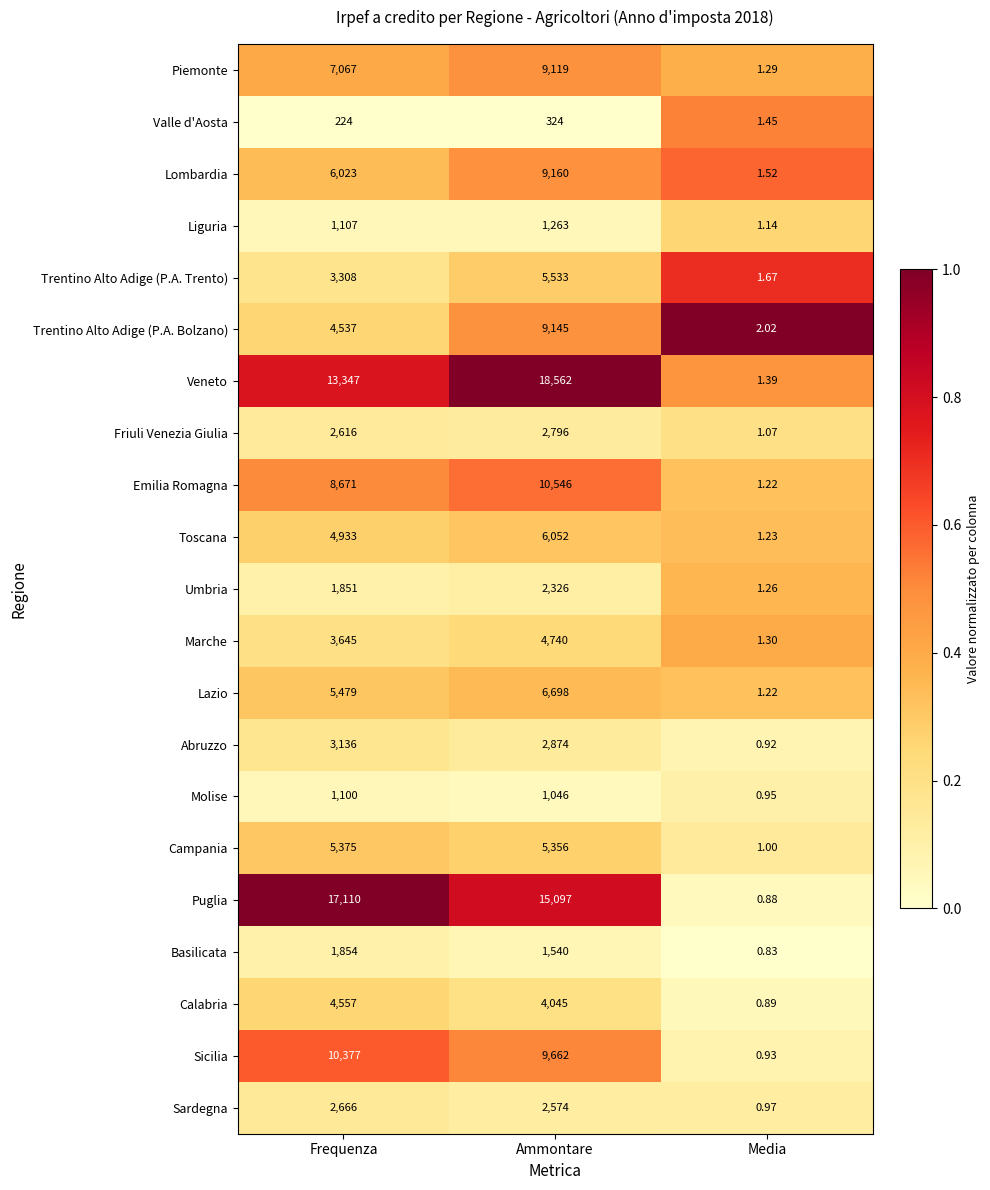

Which category has the lowest value in the Umbria series?

Media